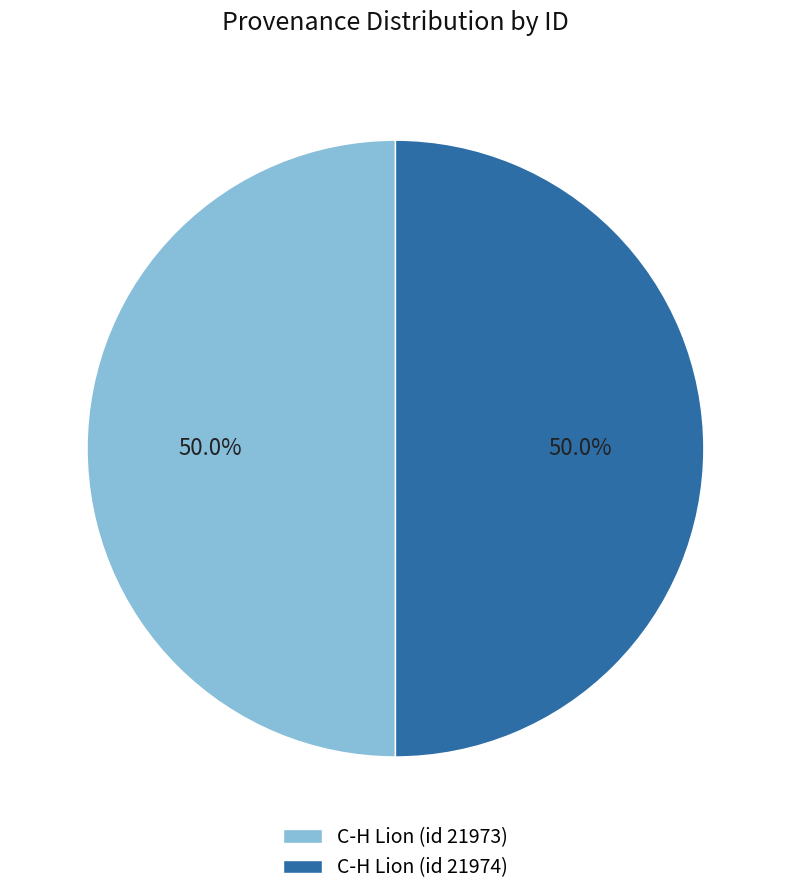

Is it true that C-H Lion (id 21973) is 50% of the pie?

True